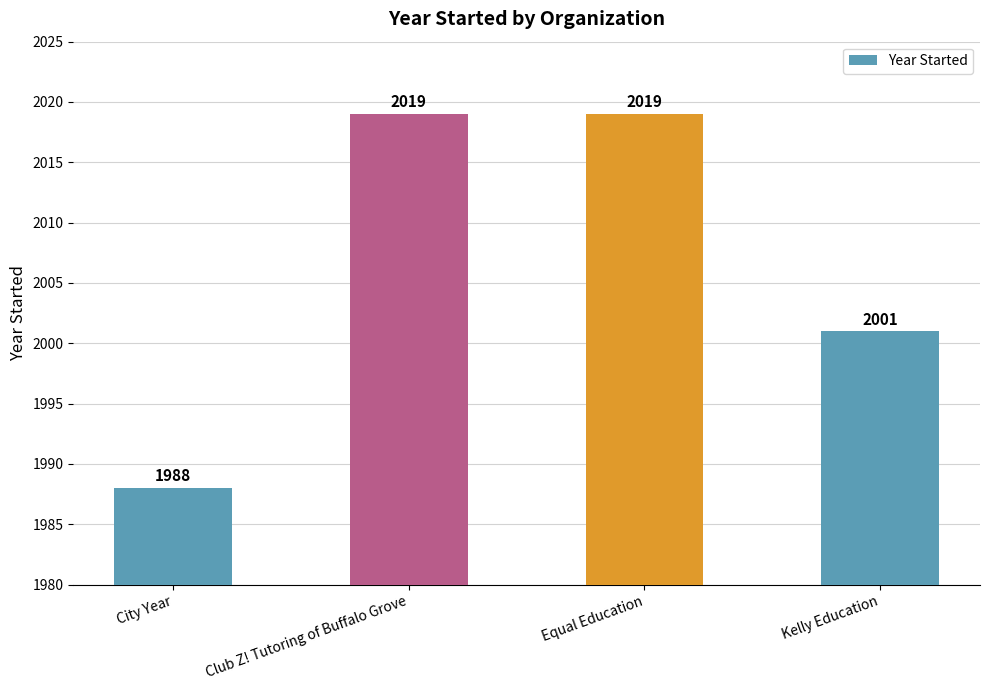

Reading left to right, list all the values displayed in this chart.

City Year=1988	Club Z! Tutoring of Buffalo Grove=2019	Equal Education=2019	Kelly Education=2001